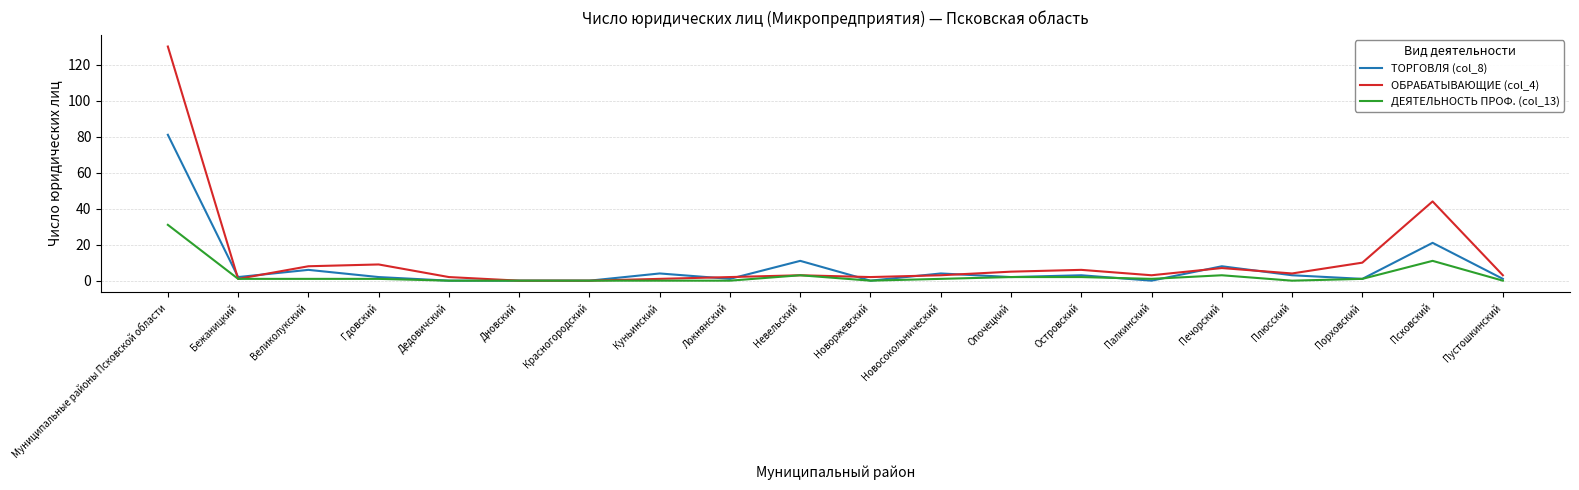

What is the difference between the highest and lowest values at Дедовичский?

2